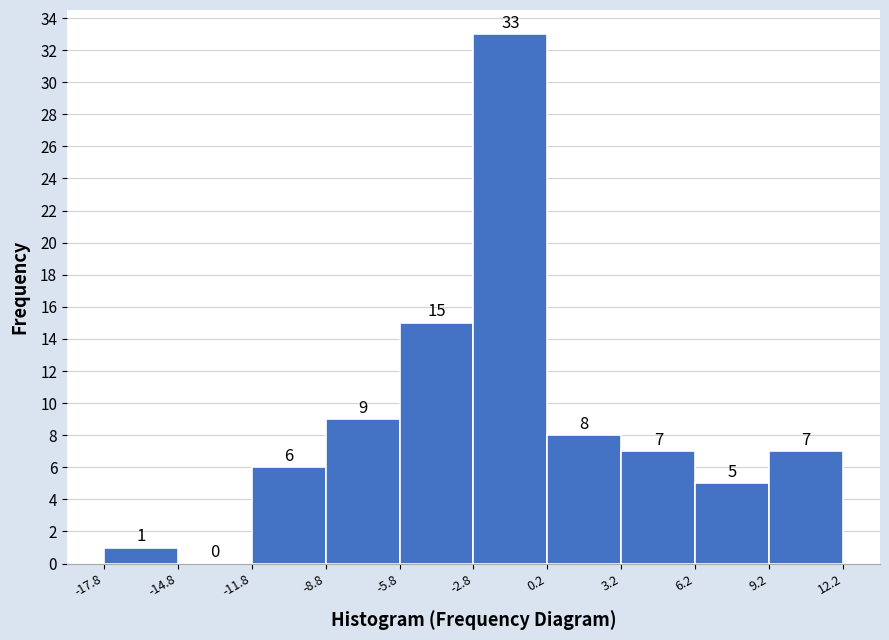

Over which range of the x-axis is the bar tallest?

-2.8 to 0.2